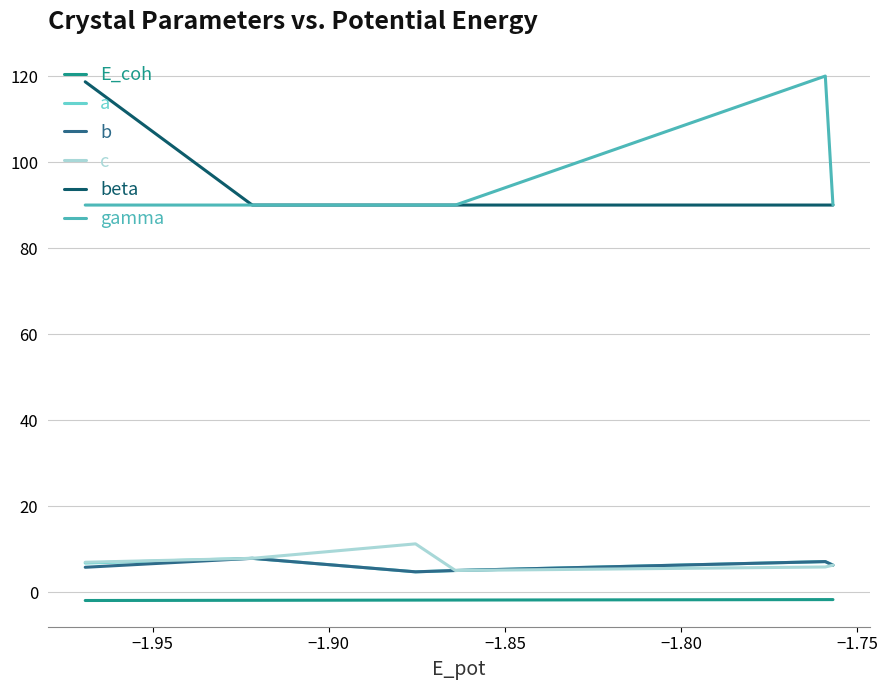

What is the maximum value for beta?

118.7